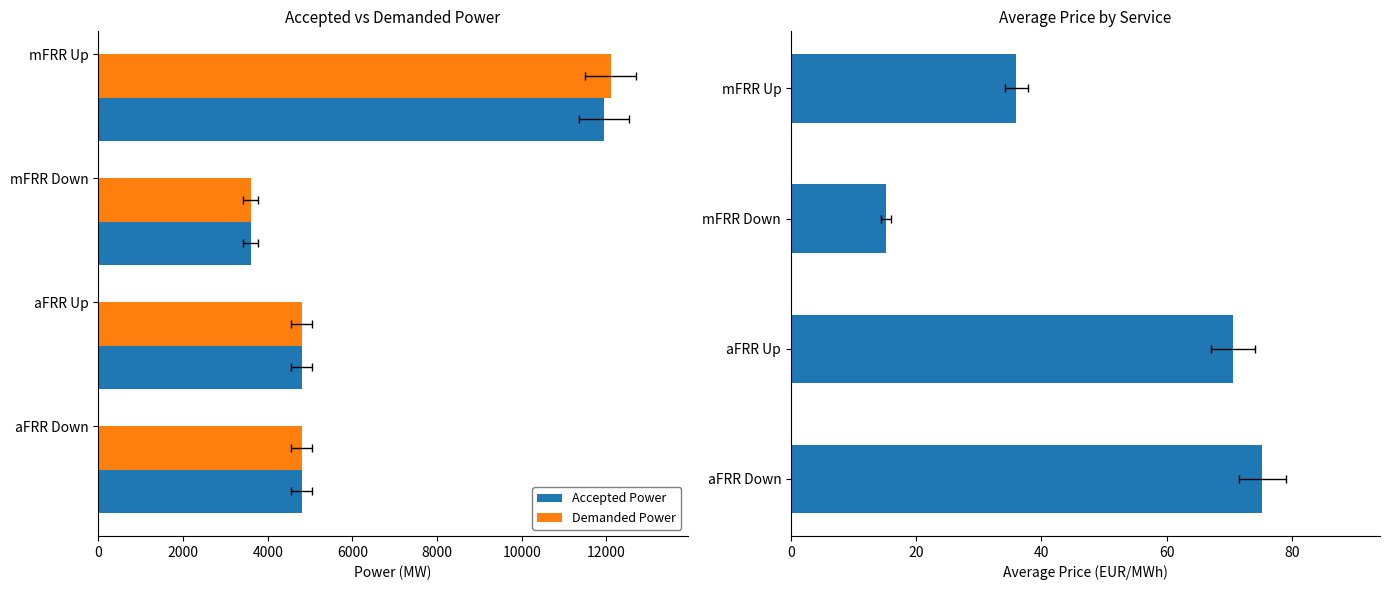

Are the bars grouped side by side (vs. stacked)?

Yes